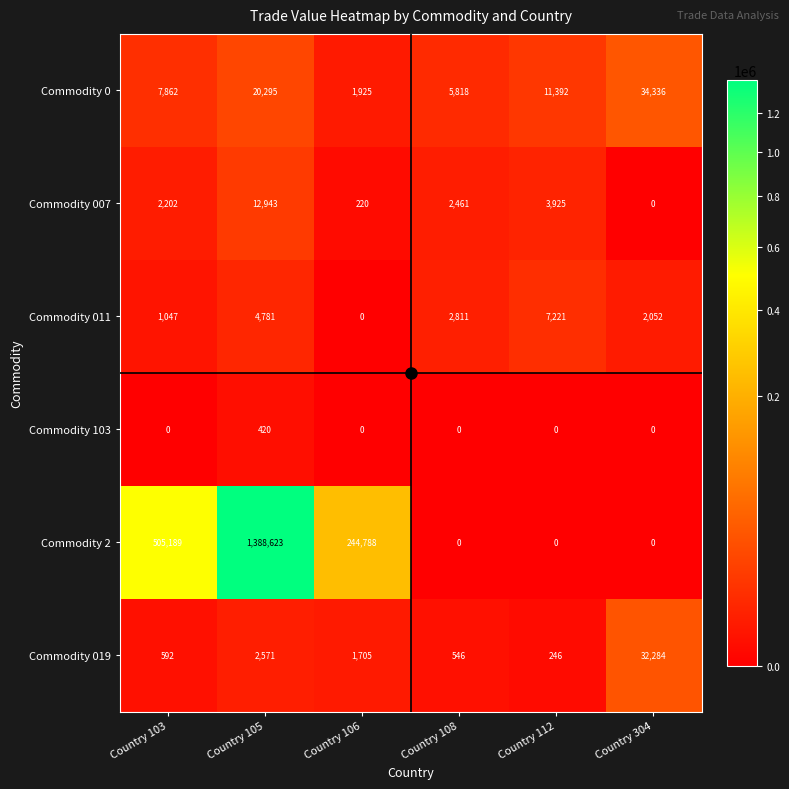

What is the total value across all series at Country 112?

22784